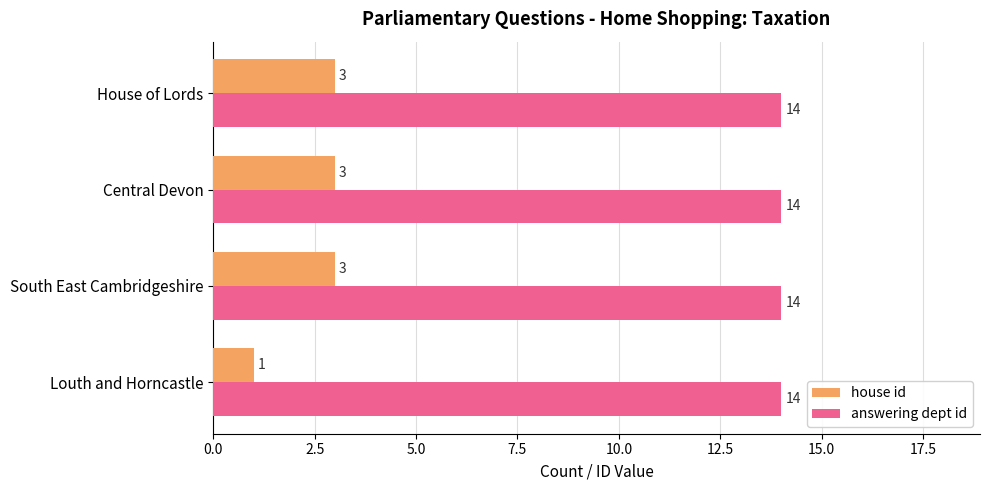

At how many categories does at least one series exceed 3?

4